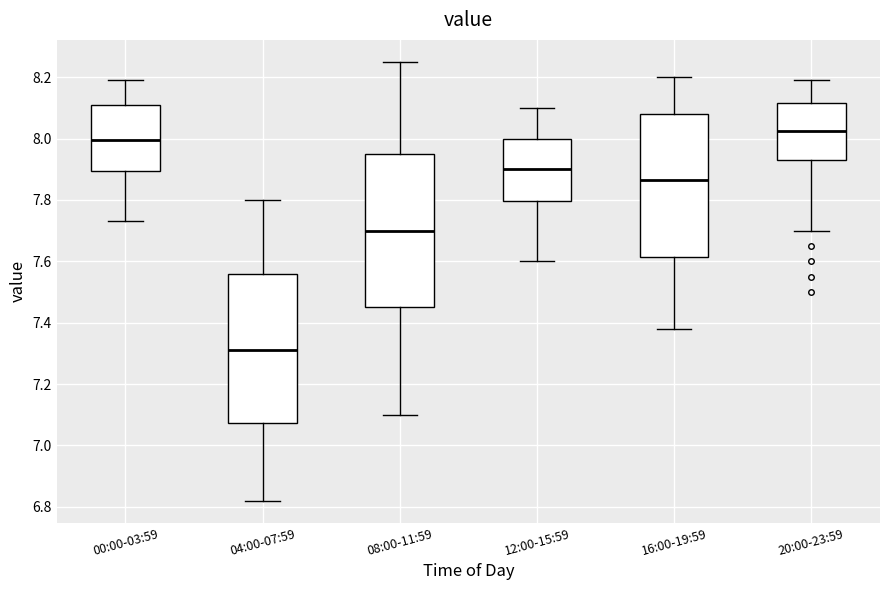

Reading left to right, transcribe this box plot: for each box, give where its median line is, the range the box spans, and where its two whiskers end, as read against the y-axis. The values are not printed on the chart, so give them approximately, as read against the axis.

00:00-03:59: median 8.00, box 7.90 to 8.12, whiskers 7.74 to 8.20
04:00-07:59: median 7.32, box 7.08 to 7.56, whiskers 6.82 to 7.80
08:00-11:59: median 7.70, box 7.46 to 7.96, whiskers 7.10 to 8.26
12:00-15:59: median 7.90, box 7.80 to 8.00, whiskers 7.60 to 8.10
16:00-19:59: median 7.86, box 7.62 to 8.08, whiskers 7.38 to 8.20
20:00-23:59: median 8.02, box 7.94 to 8.12, whiskers 7.70 to 8.20